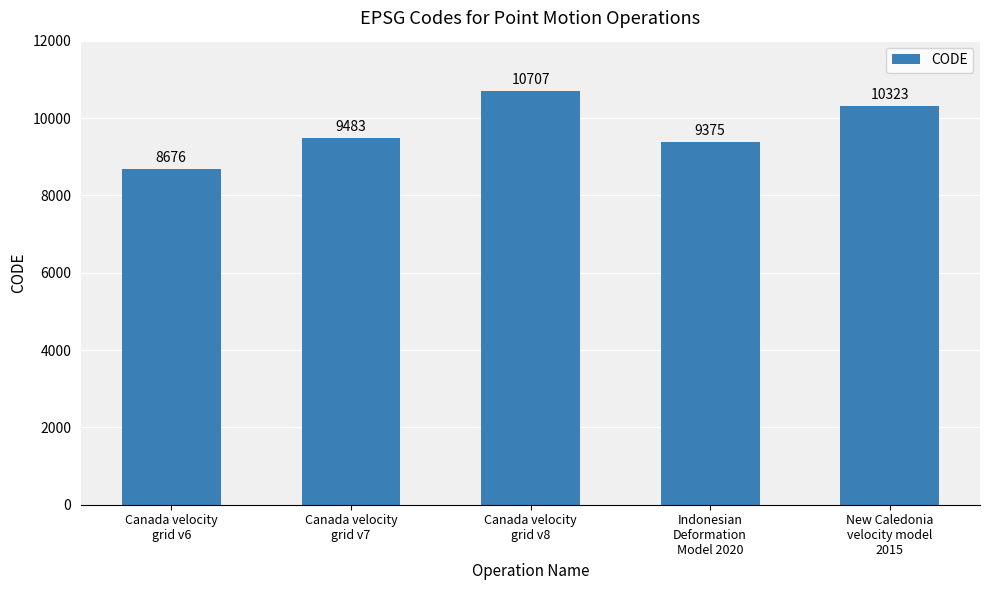

Is it true that the value at New Caledonia
velocity model
2015 is 17836?

False